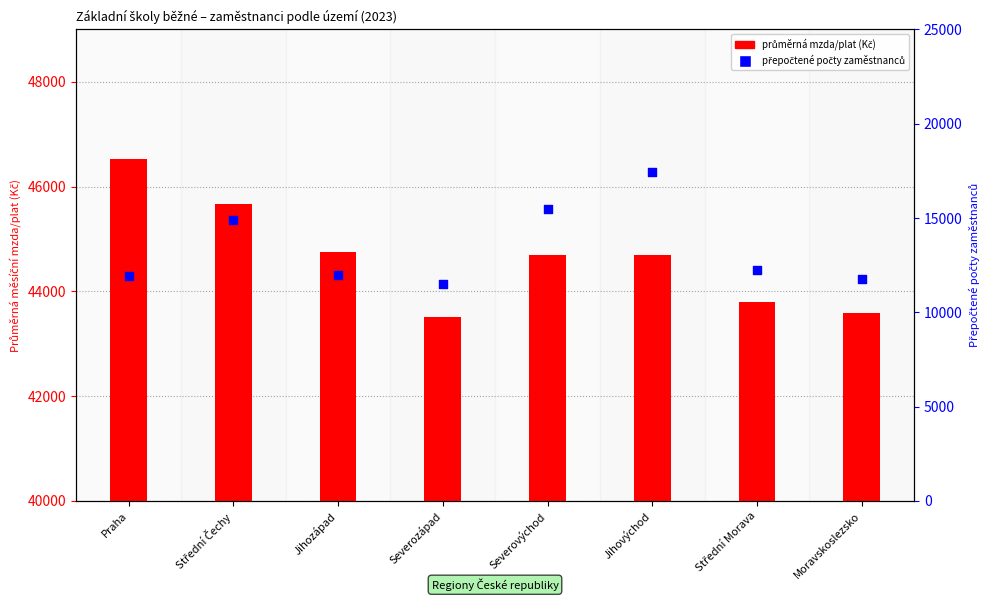

Which series reaches the maximum Y coordinate?

avg monthly wage